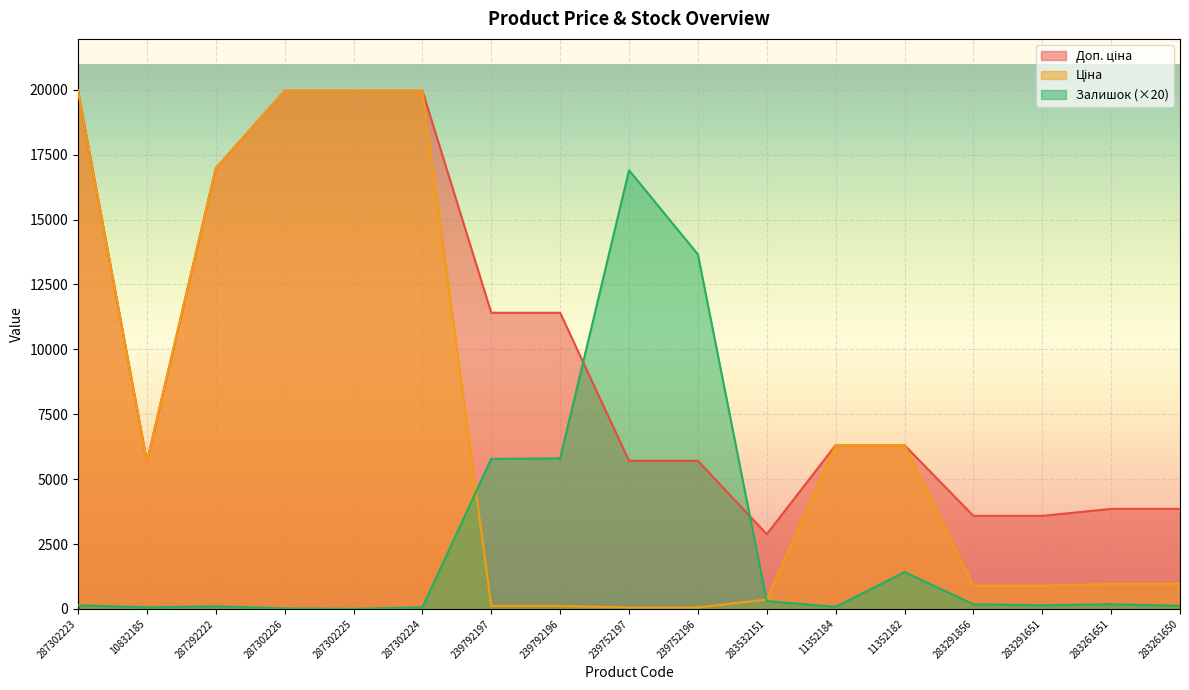

Which series ends up on top after the final intersection of Ціна and Залишок?

Ціна